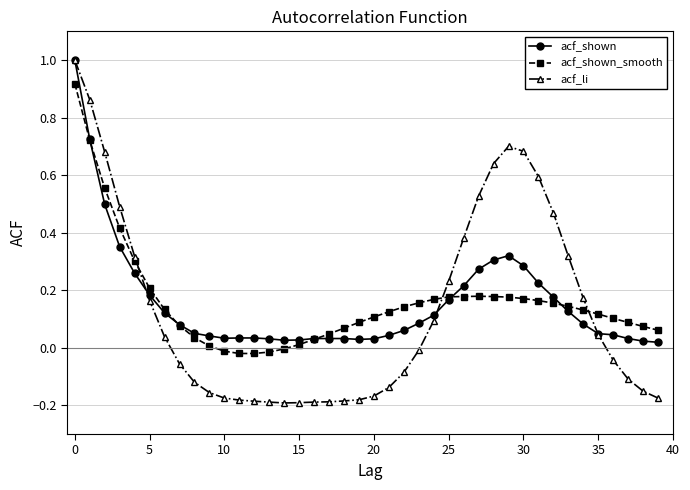

How many categories are shown in the chart?

40